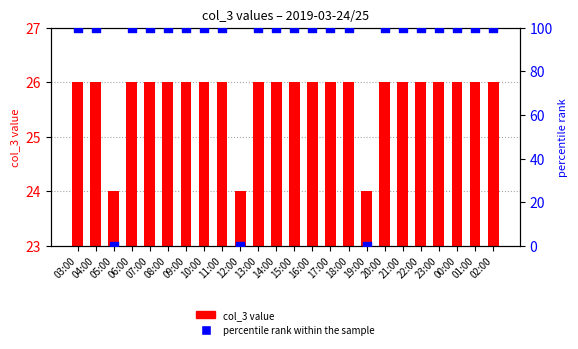

Which series has the largest total across all categories?

percentile rank within the sample